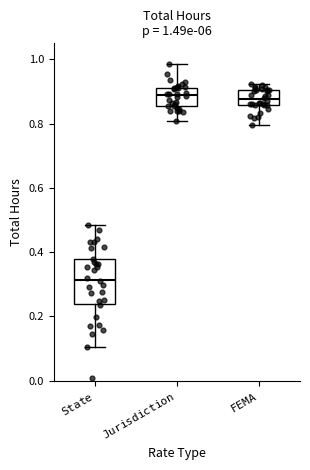

Which box is the tallest, from its lower edge to its upper edge?

$\mathtt{State}$